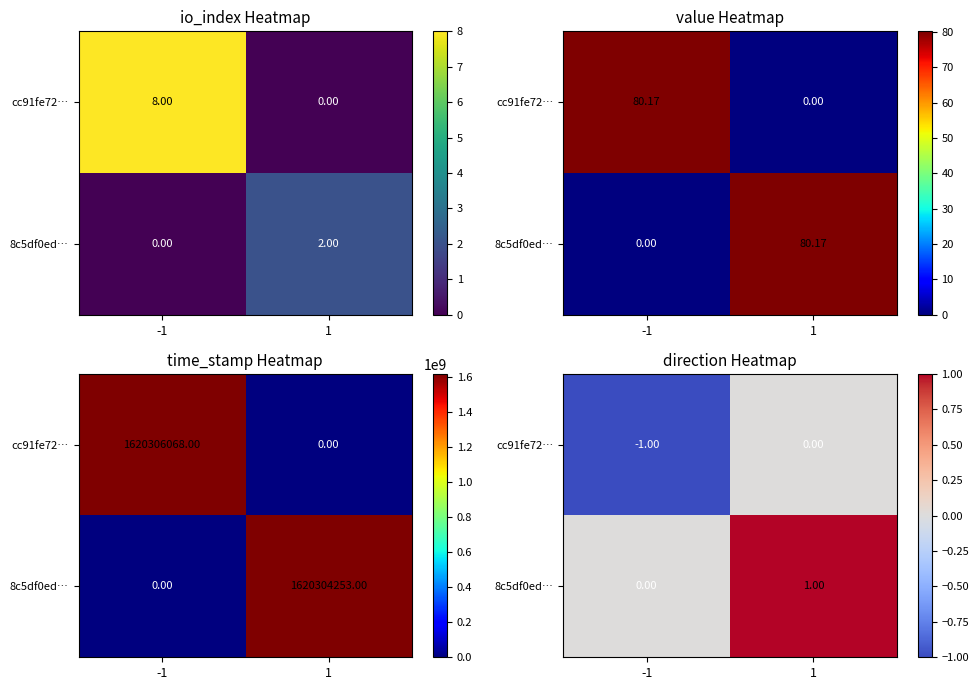

What is the difference between the highest and lowest values at 1?

1